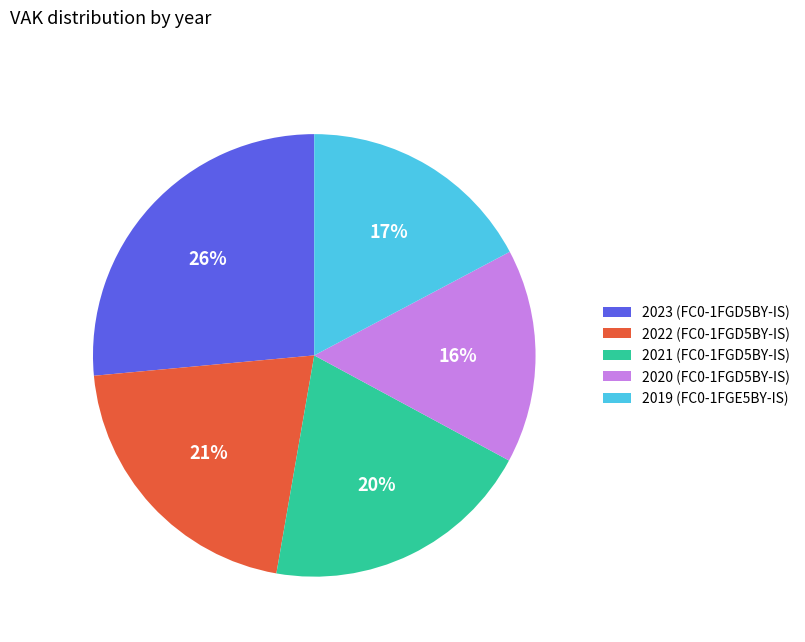

Does 2023 (FC0-1FGD5BY-IS) represent more than half of the total?

No